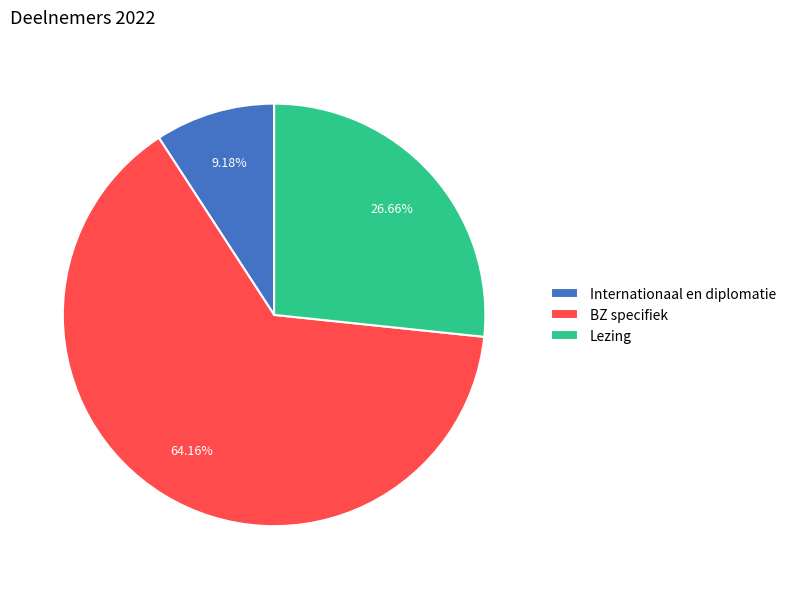

Which category has the biggest portion of the pie?

BZ specifiek